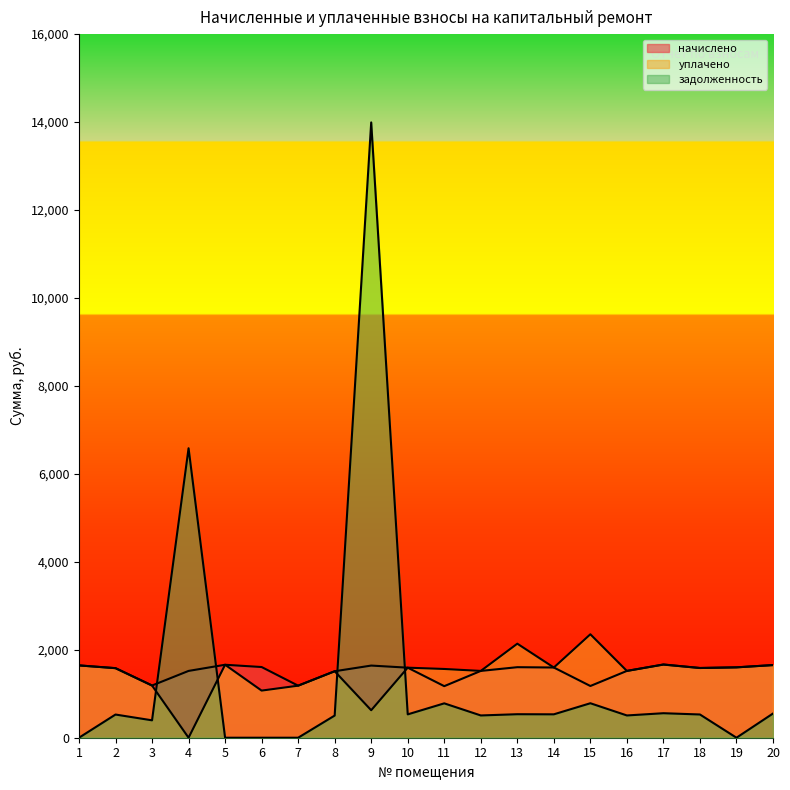

What is the maximum value shown in the chart?

13992.0